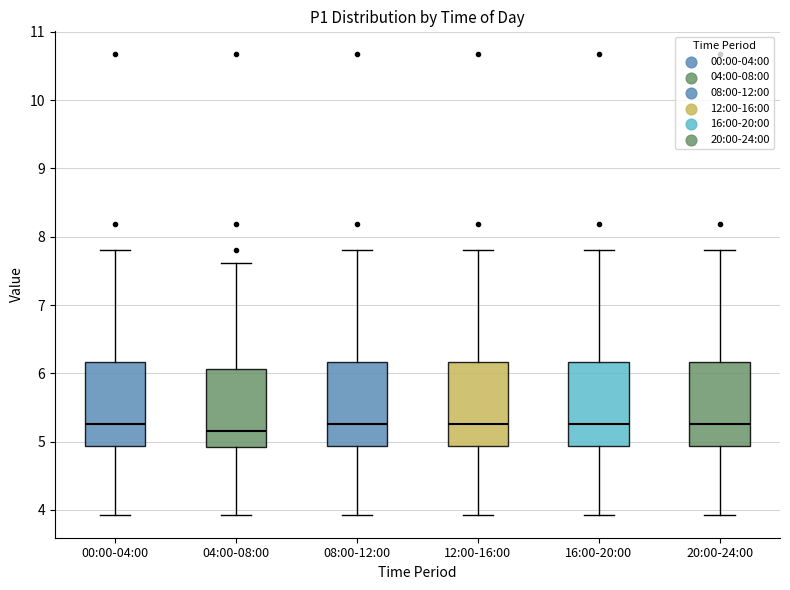

Reading left to right, read every box against the y-axis: the position of its median line, the range the box covers, and the ends of its whiskers. The values are not printed on the chart, so give them approximately, as read against the axis.

00:00-04:00: median 5.3, box 4.9 to 6.2, whiskers 3.9 to 7.8
04:00-08:00: median 5.2, box 4.9 to 6.1, whiskers 3.9 to 7.6
08:00-12:00: median 5.3, box 4.9 to 6.2, whiskers 3.9 to 7.8
12:00-16:00: median 5.3, box 4.9 to 6.2, whiskers 3.9 to 7.8
16:00-20:00: median 5.3, box 4.9 to 6.2, whiskers 3.9 to 7.8
20:00-24:00: median 5.3, box 4.9 to 6.2, whiskers 3.9 to 7.8